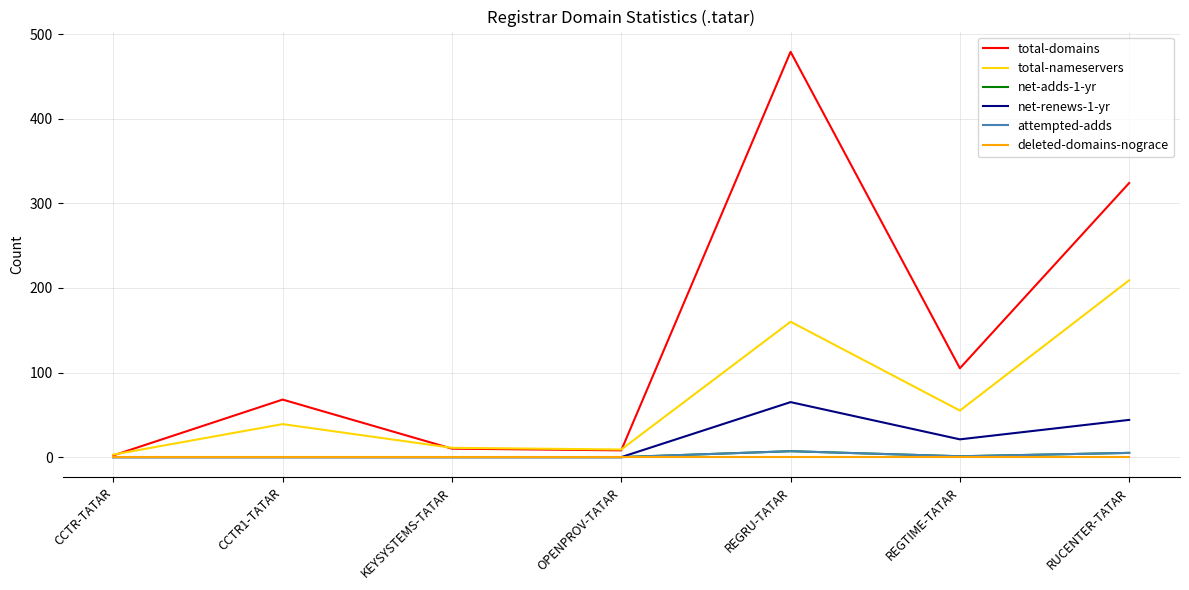

Is it true that deleted-domains-nograce equals 0 at REGRU-TATAR?

True